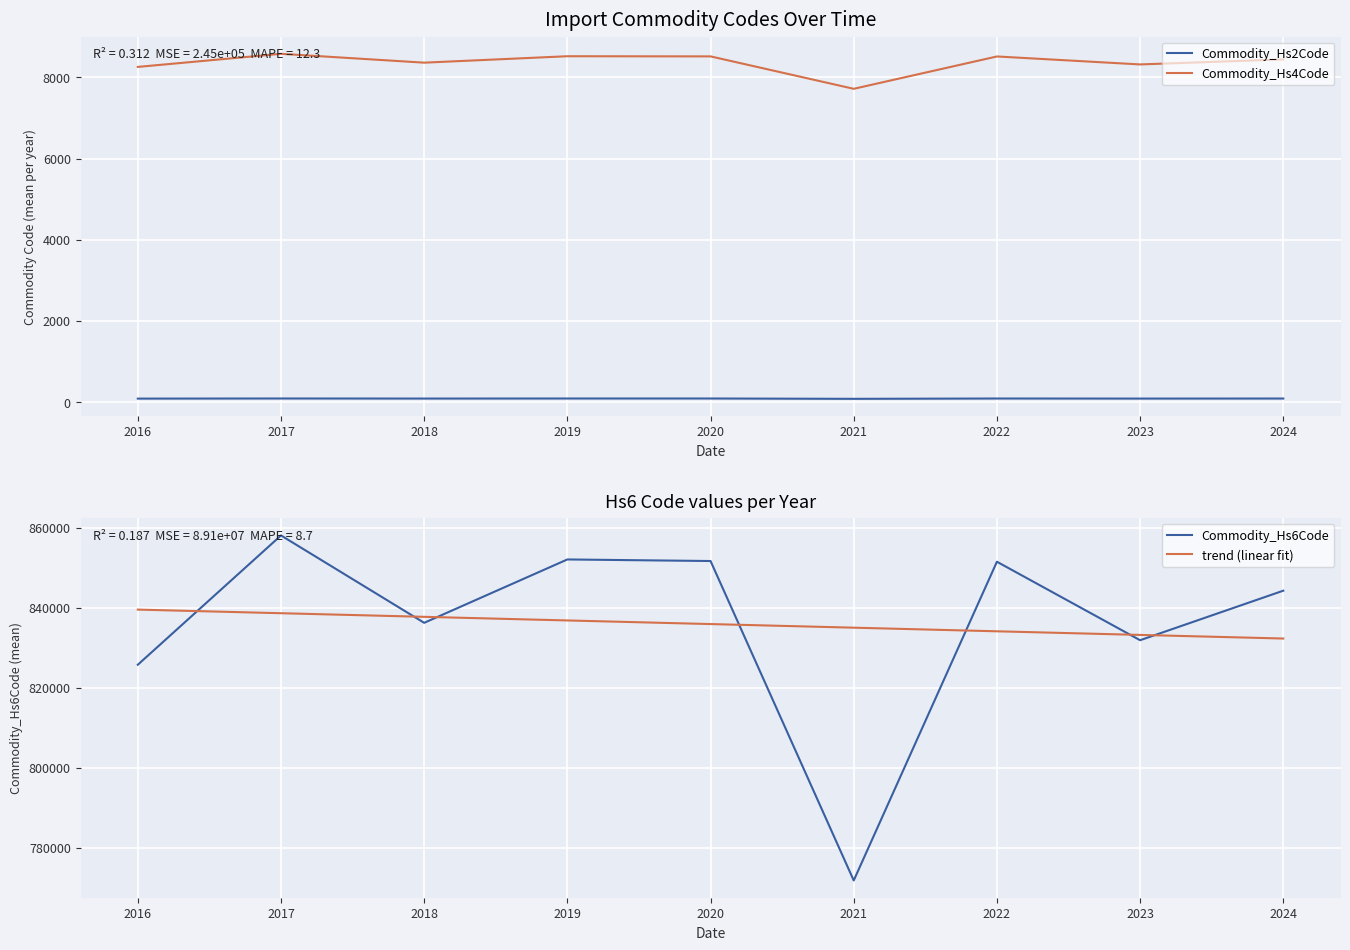

What are all the series names shown in the legend?

Commodity_Hs2Code, Commodity_Hs4Code, Commodity_Hs6Code, trend (linear fit)